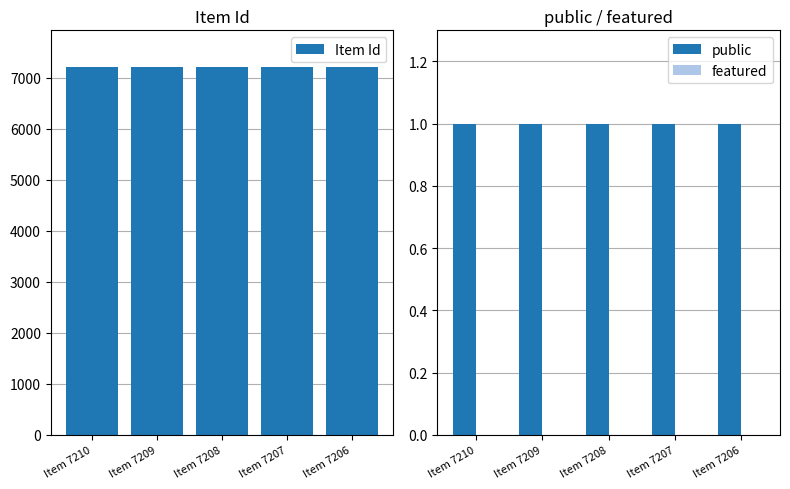

Which category has the lowest value in the public series?

Item 7210